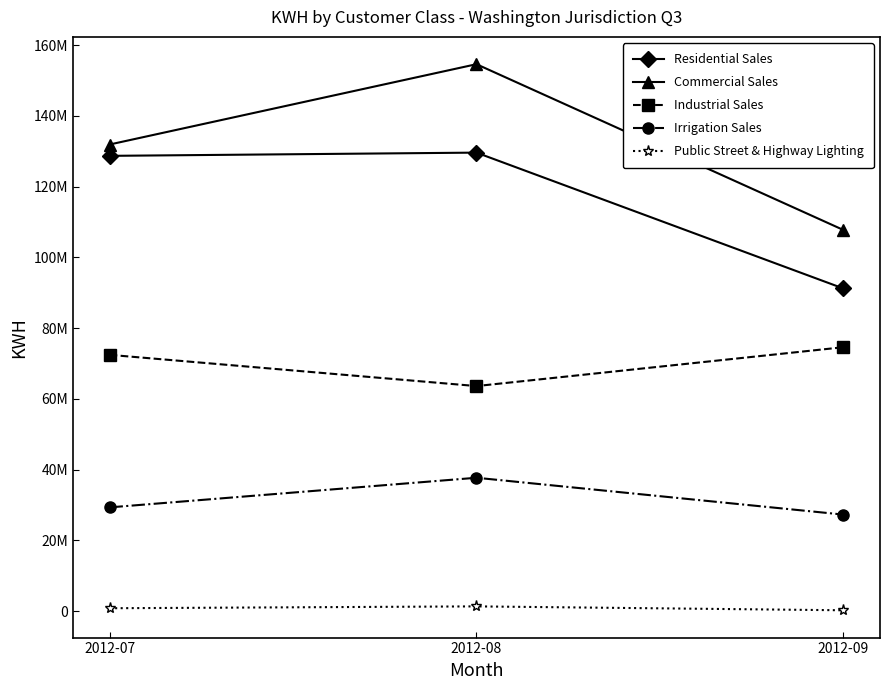

Reading left to right, transcribe all the data shown in this chart.

Residential Sales: 2012-07=128711758	2012-08=129624697	2012-09=91227149
Commercial Sales: 2012-07=131916644	2012-08=154618885	2012-09=107770594
Industrial Sales: 2012-07=72465368	2012-08=63639098	2012-09=74617785
Irrigation Sales: 2012-07=29348598	2012-08=37724194	2012-09=27311768
Public Street & Highway Lighting: 2012-07=843318	2012-08=1367335	2012-09=265408